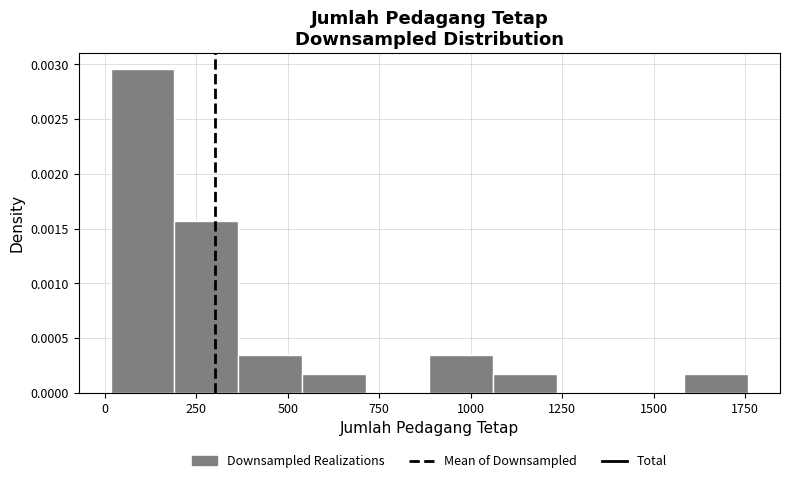

Around what value on the x-axis is the tallest bar? Give the approximate position of its centre, as read against the axis.

100